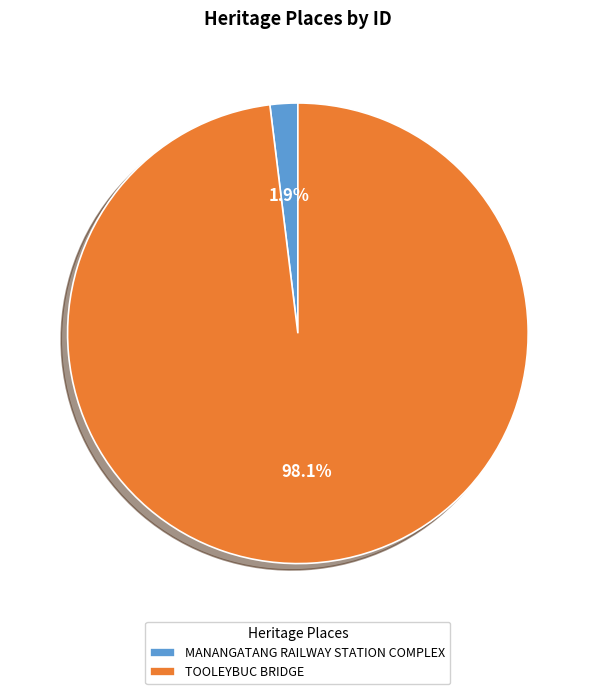

What percentage is the TOOLEYBUC BRIDGE slice, to the nearest percent?

98%